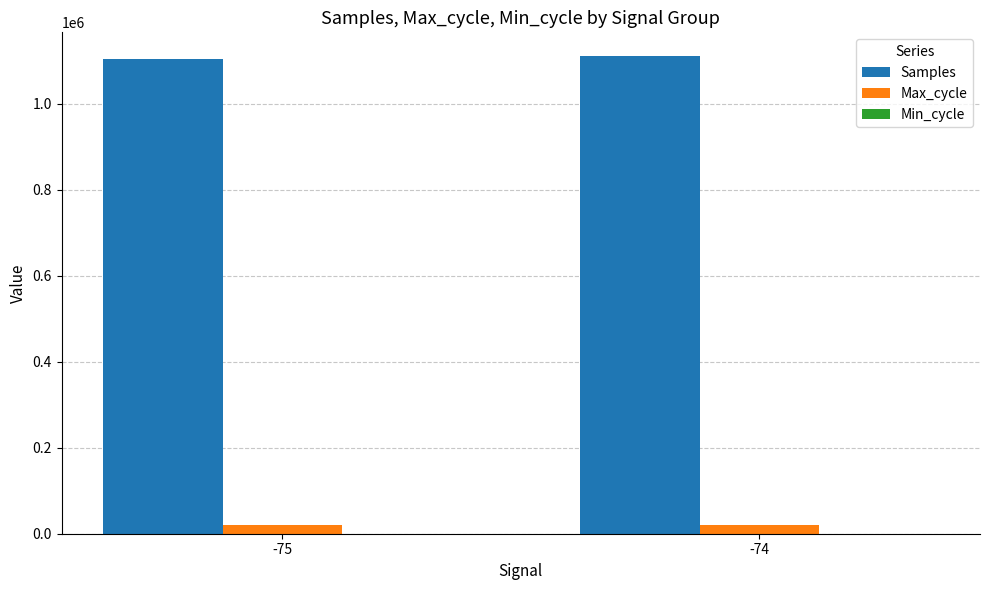

Which series has the largest total across all categories?

Samples